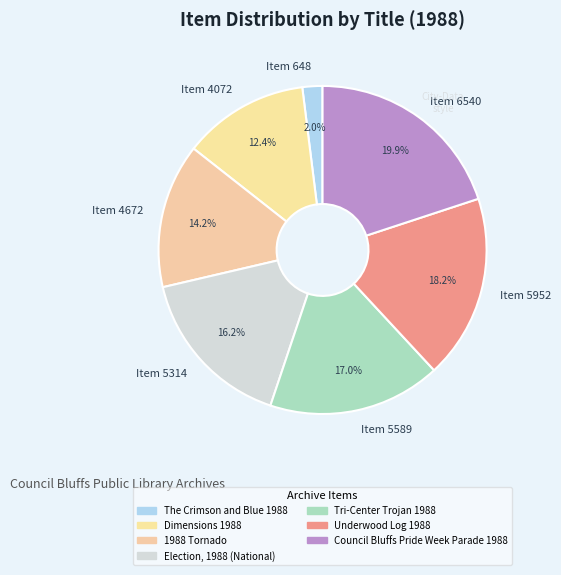

Between Item 5589 and Item 5952, which is larger?

Item 5952